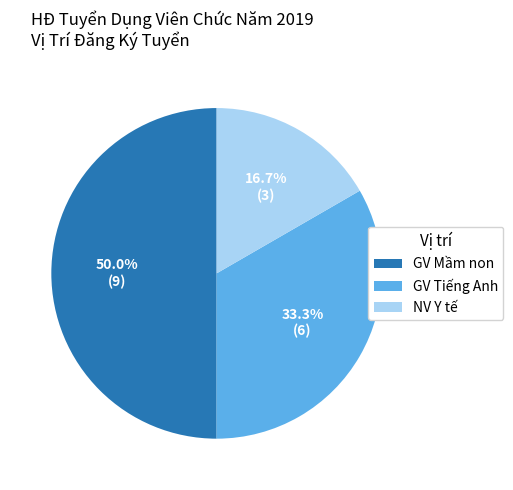

To the nearest percent, what portion does NV Y tế represent?

17%